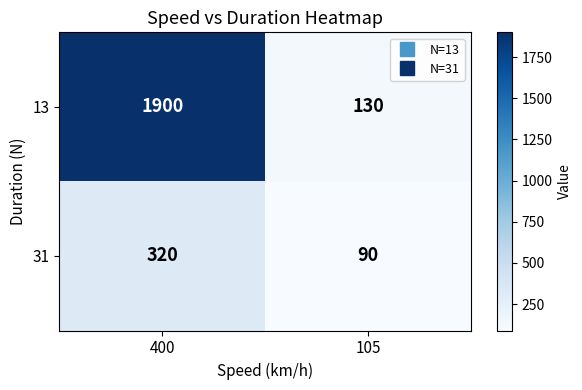

Which series changed the most between 400 and 105?

13